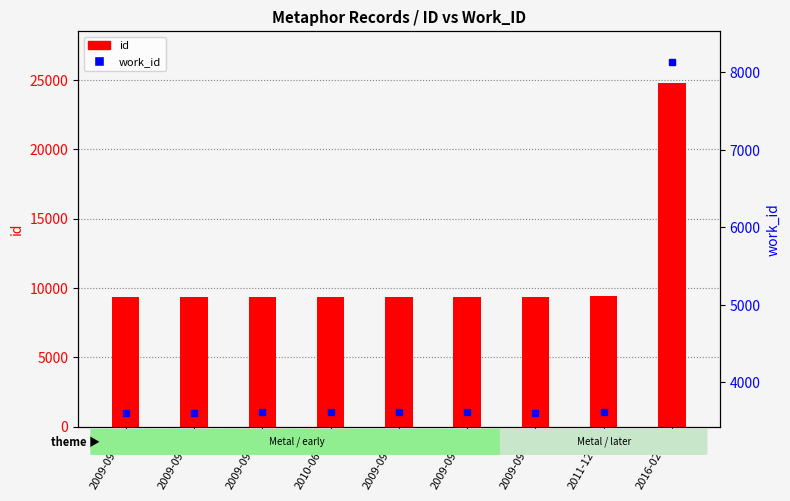

What is the label of the 5th bar from the right?

2009-09-14